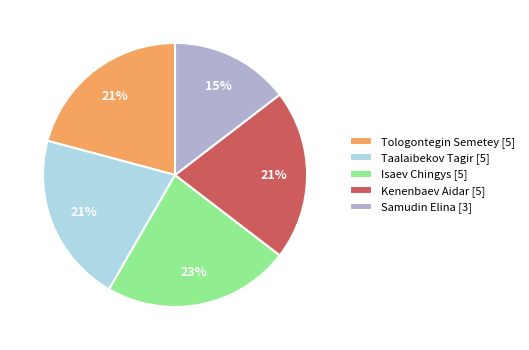

The Kenenbaev Aidar slice represents 21% of the pie. True or false?

True